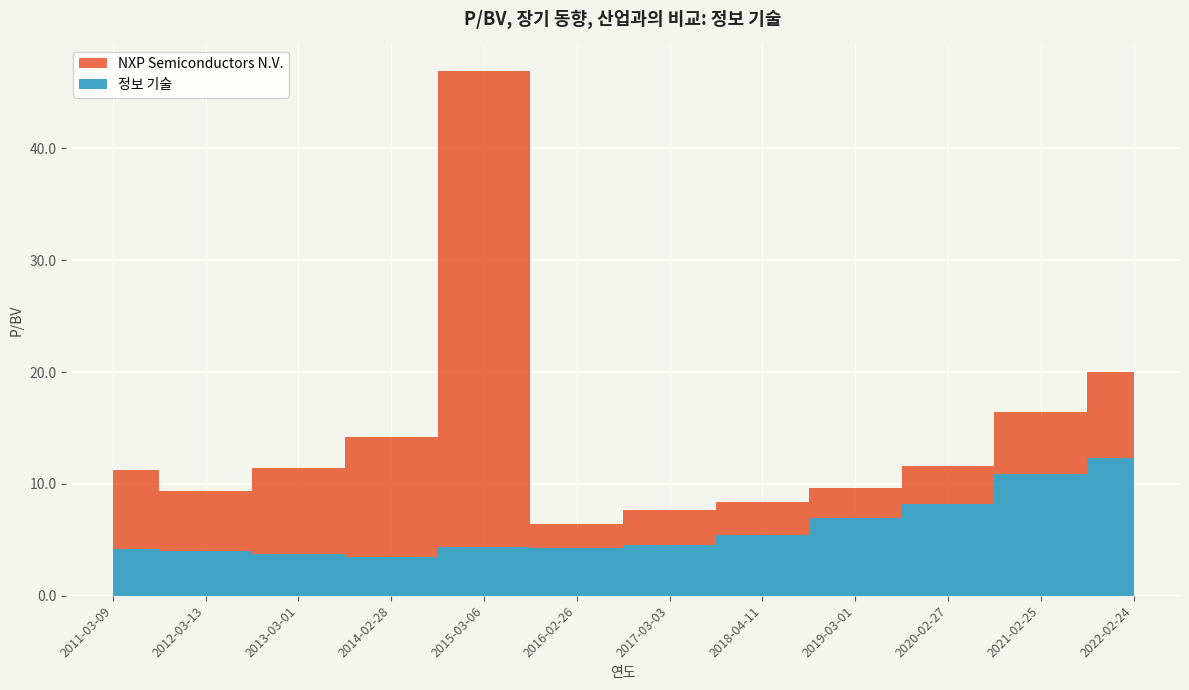

Reading left to right, transcribe all the data shown in this chart.

NXP Semiconductors N.V.: 7.1	5.4	7.6	10.7	42.6	2.1	3.2	2.9	2.6	3.4	5.5	7.7
정보 기술: 4.2	4.0	3.8	3.5	4.4	4.3	4.5	5.5	7.0	8.2	10.9	12.3